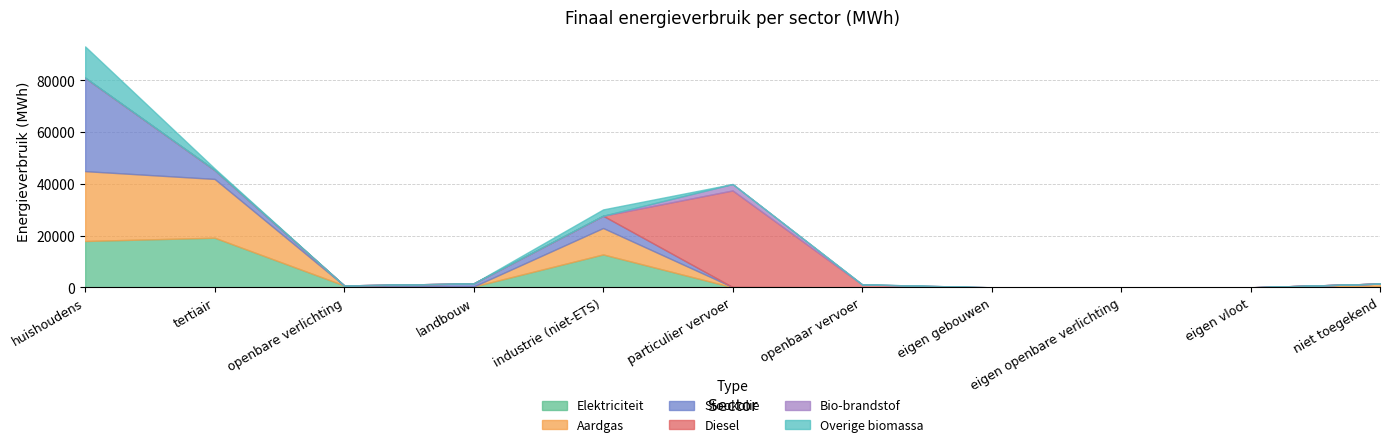

Between which two adjacent categories do Overige biomassa and Diesel first intersect?

industrie (niet-ETS) and particulier vervoer